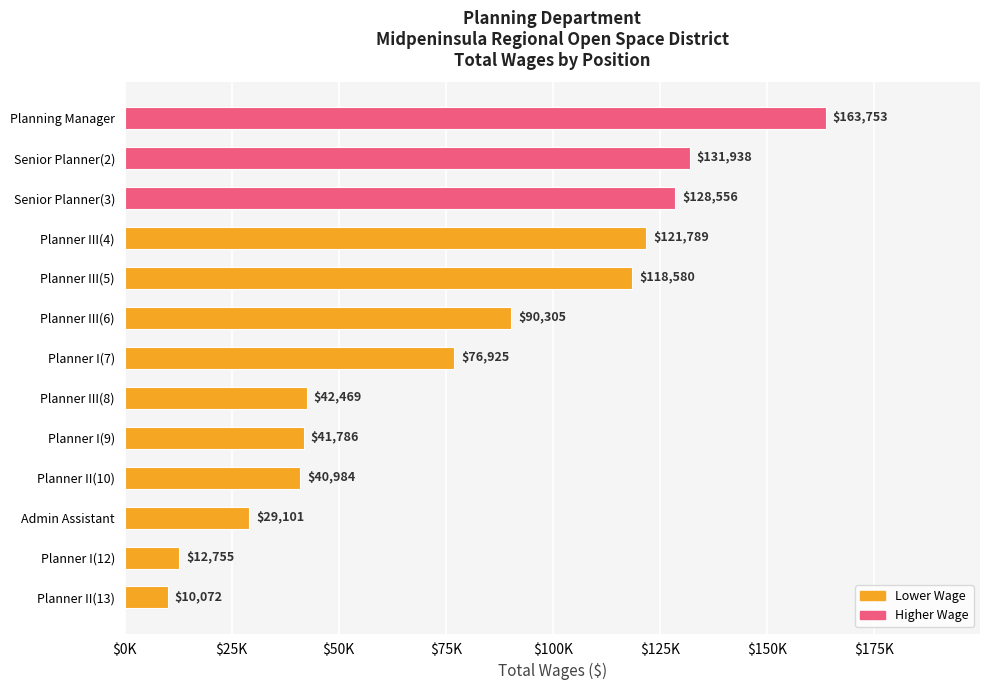

Does the chart contain any negative values?

No